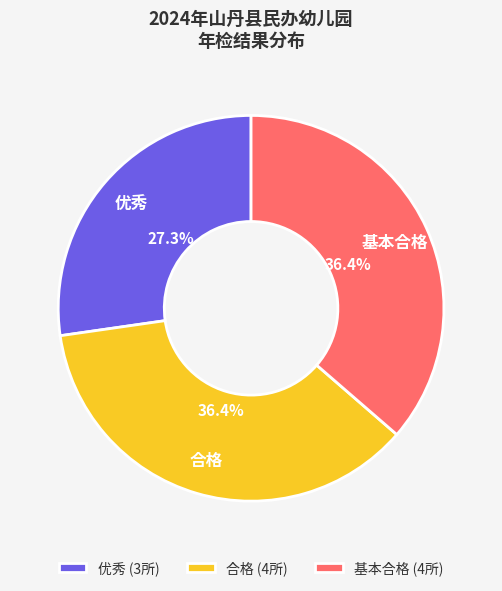

Combined, do 基本合格 and 优秀 account for over 50%?

Yes